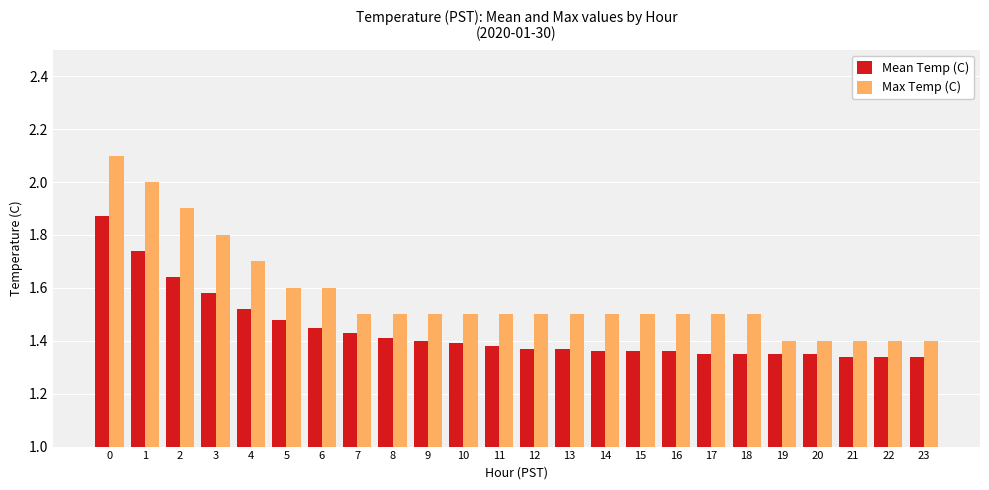

Rank the series at 18 from highest to lowest value.

Max Temp (C), Mean Temp (C)